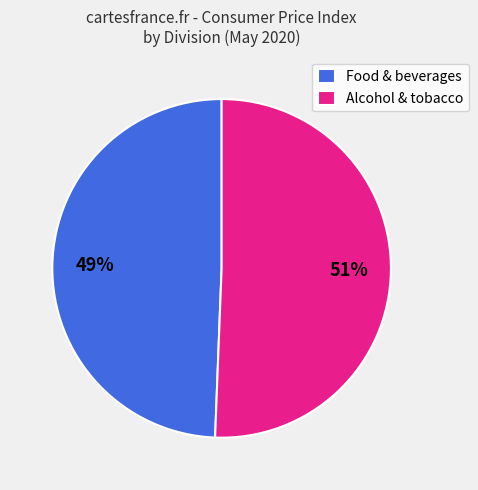

Which slice is the largest?

Alcohol & tobacco